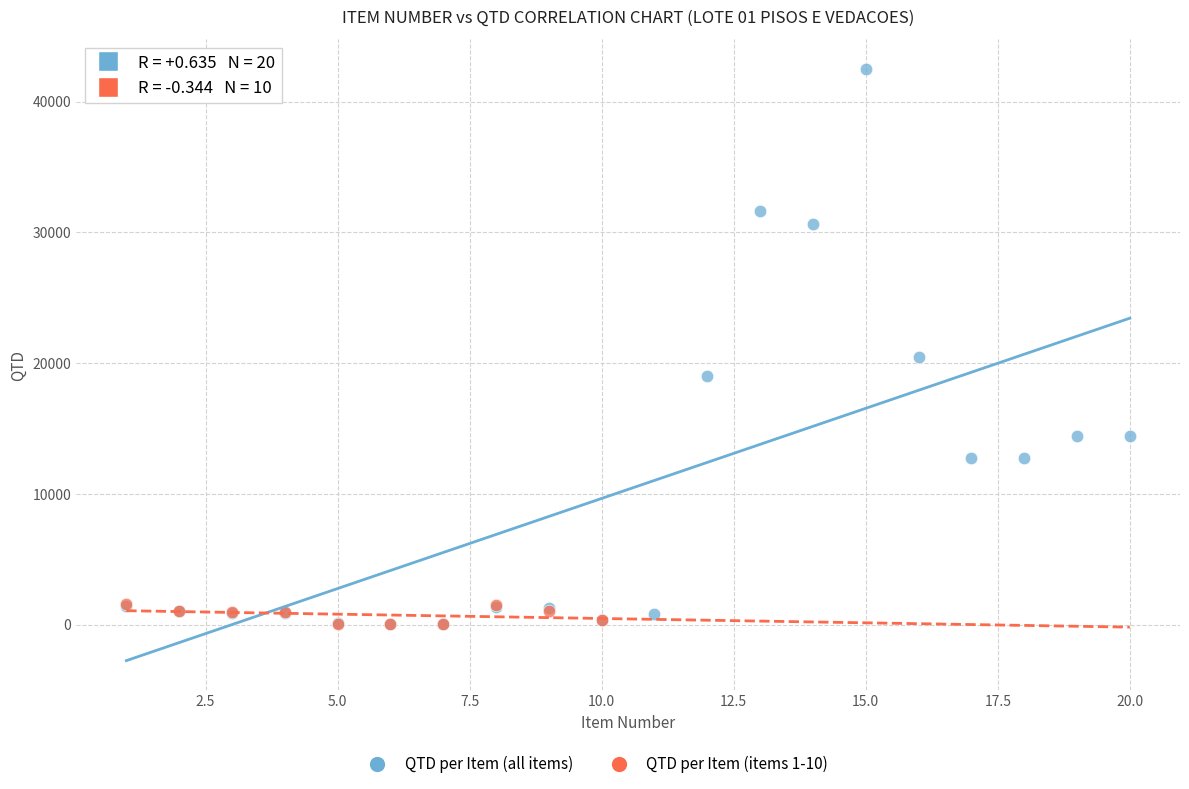

Which series reaches the maximum Y coordinate?

QTD per Item (all items)